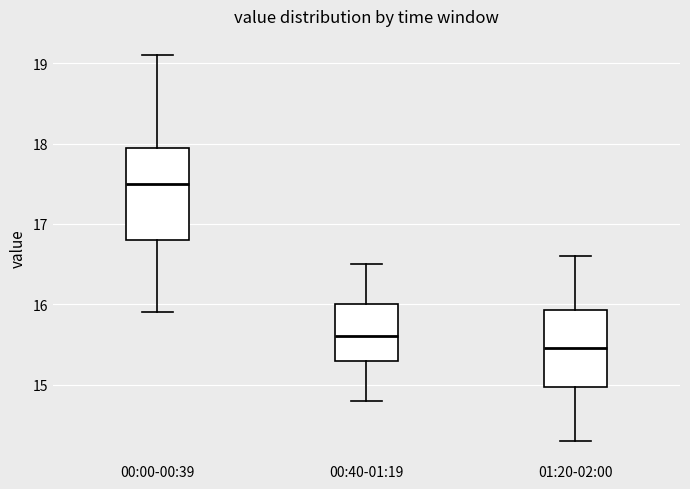

Where does the median line of the box for 00:00-00:39 sit on the y-axis? The values are not printed on the chart, so give them approximately, as read against the axis.

17.5